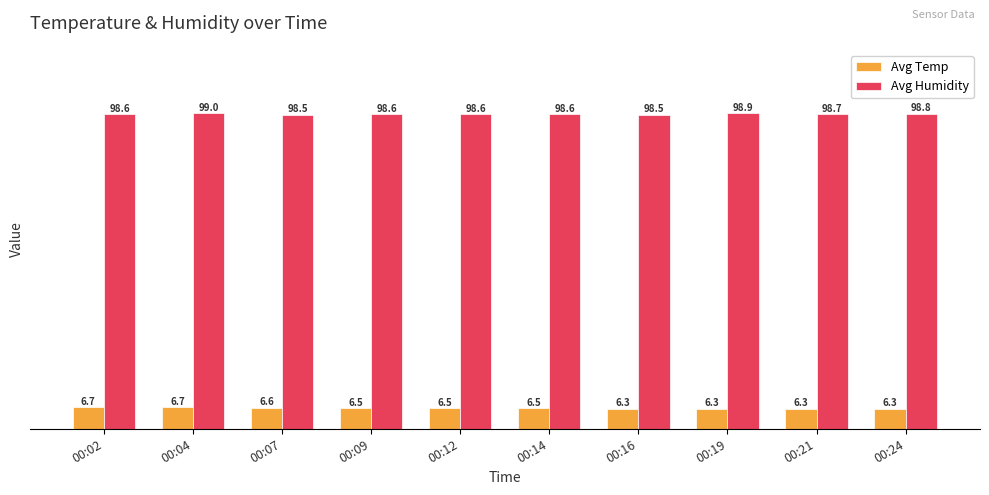

List the series in order of their overall mean, lowest first.

Avg Temp, Avg Humidity